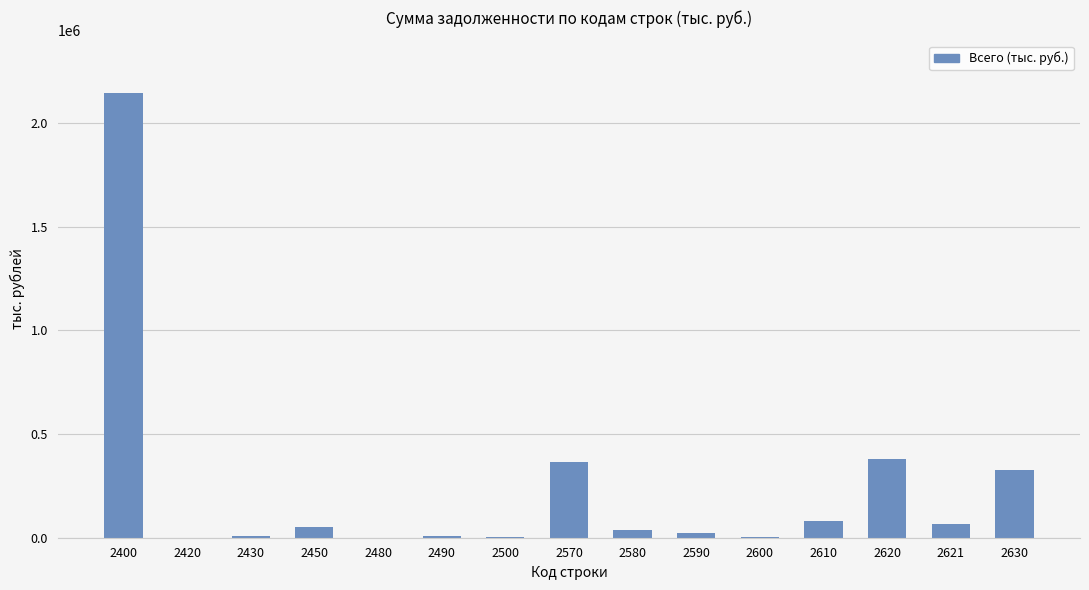

The value at 2610 is 79955. True or false?

True